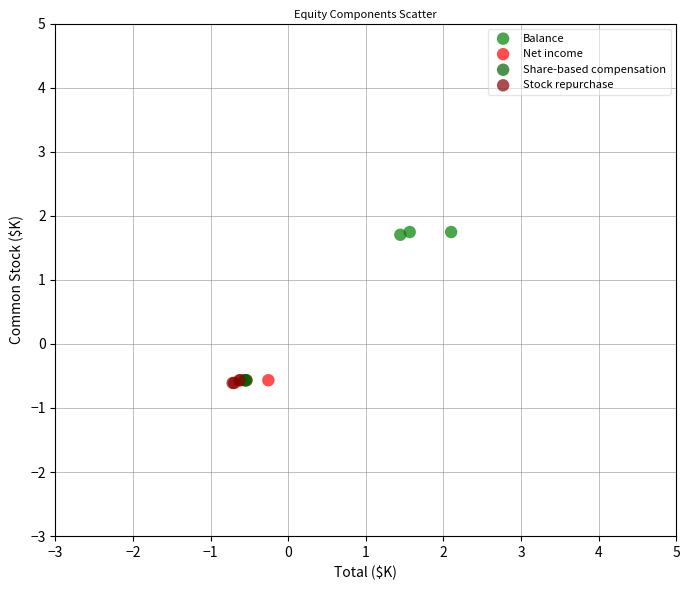

Which series contains the highest Y value?

Balance